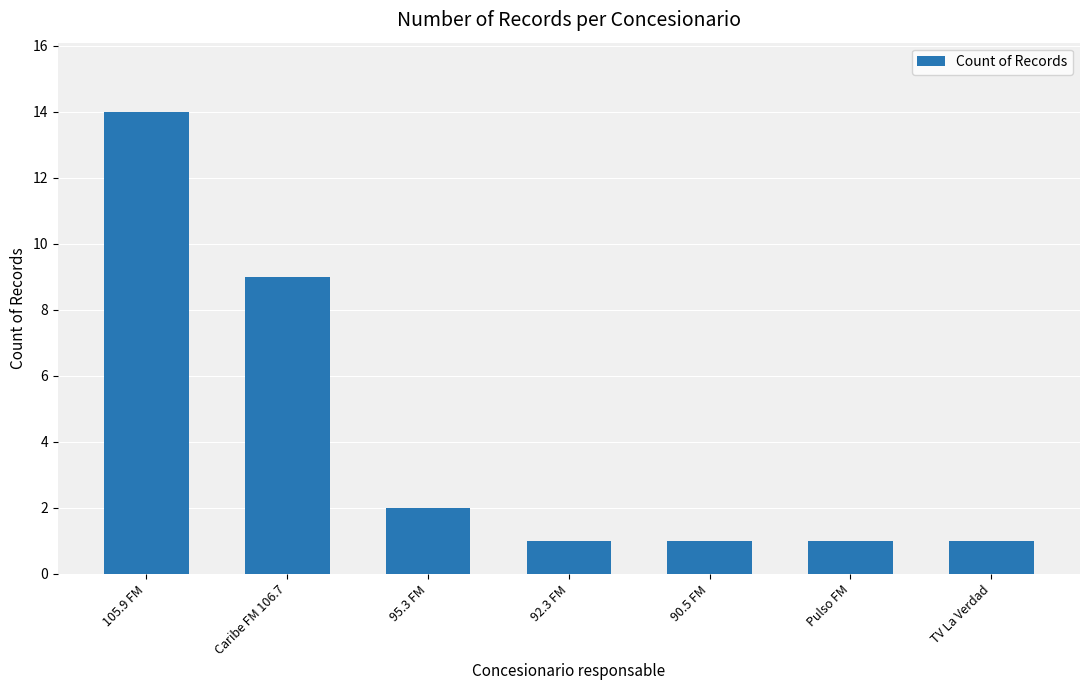

What is the change in value from 95.3 FM to 90.5 FM?

-1